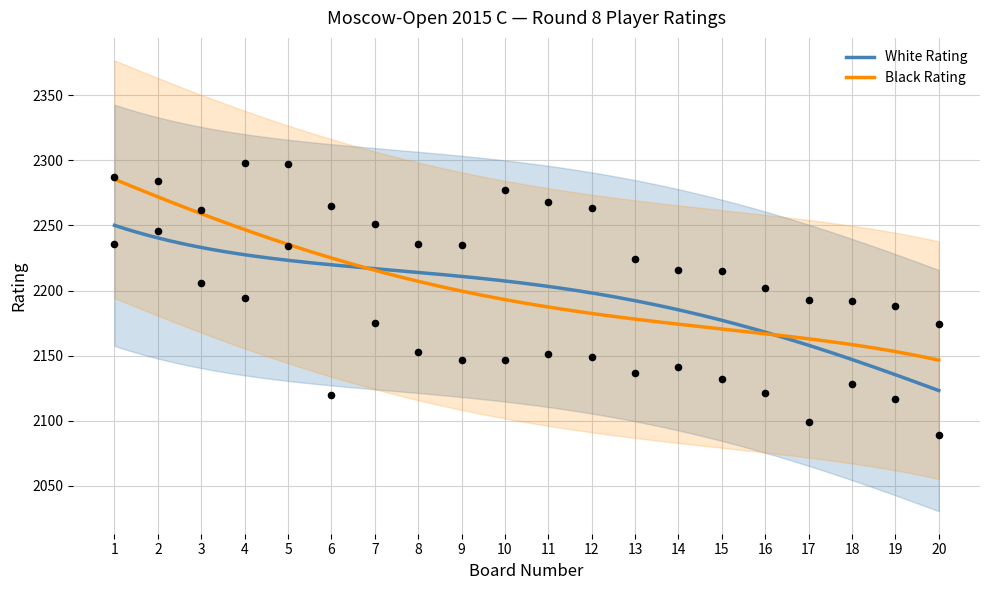

What is the lowest value of the White Rating series?

2123.1